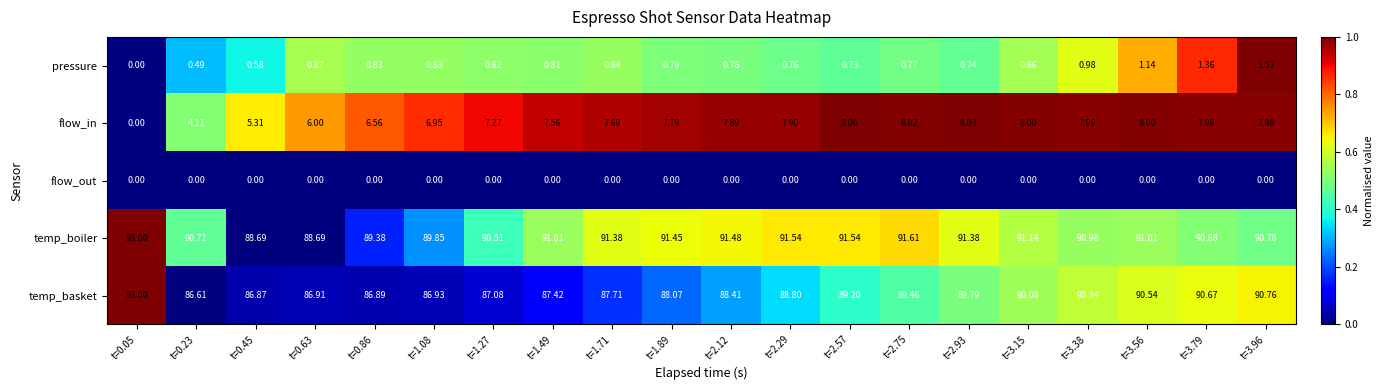

Rank the series at t=2.29 from lowest to highest value.

flow_out, pressure, flow_in, temp_basket, temp_boiler